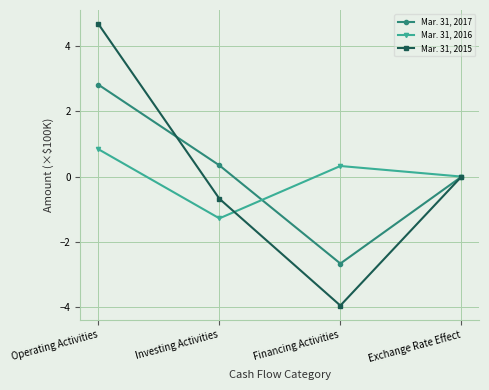

Which category has the highest value in the Mar. 31, 2016 series?

Operating Activities